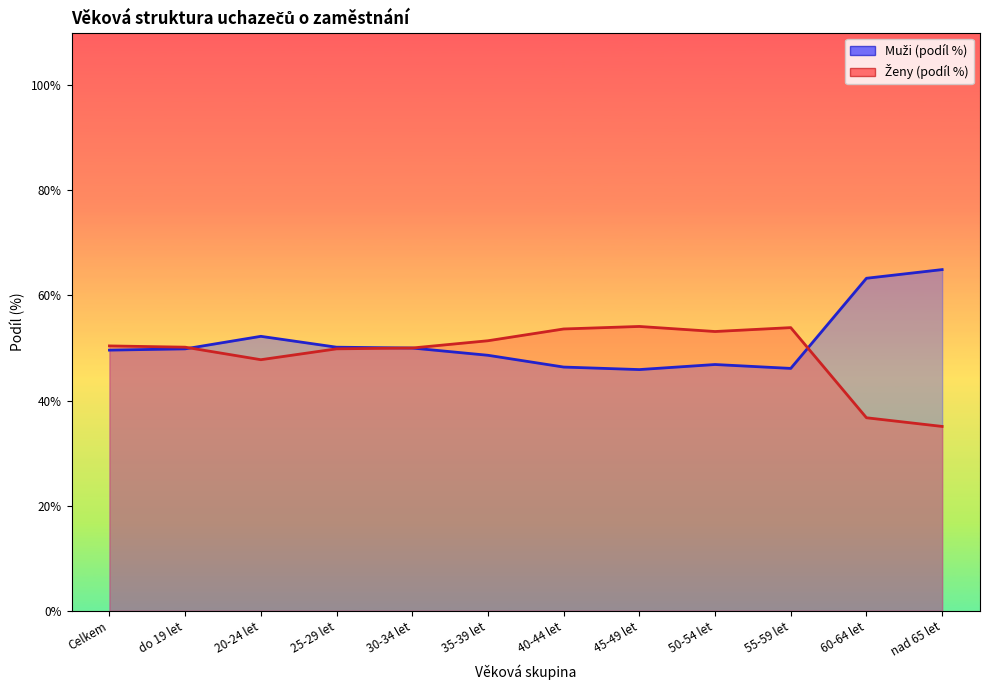

Does the chart display data point markers on the line(s)?

No